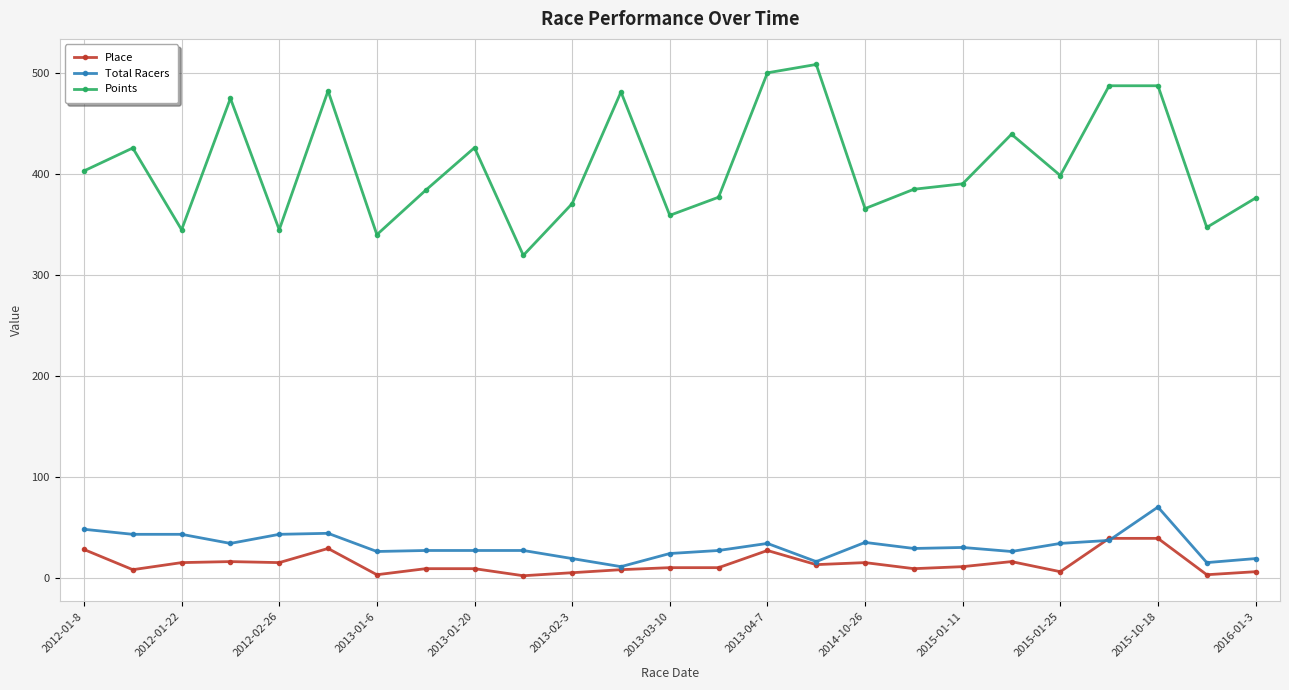

Rank the series by their maximum value, from highest to lowest.

Points, Total Racers, Place